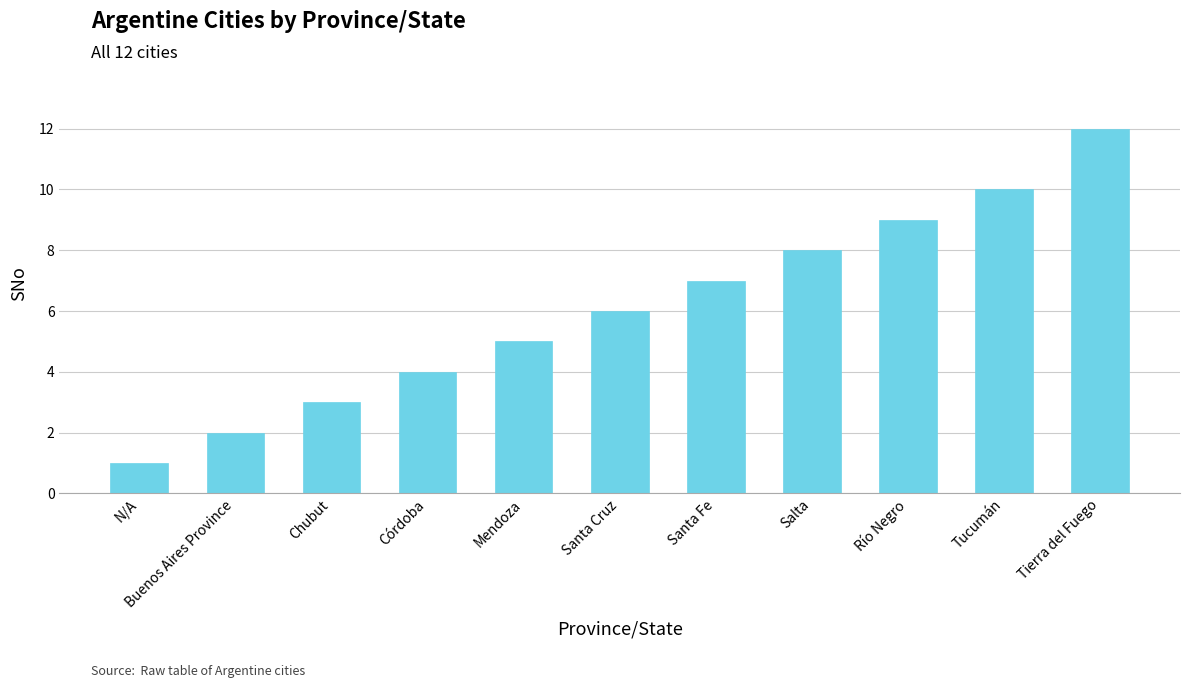

How many data points are less than 6?

5